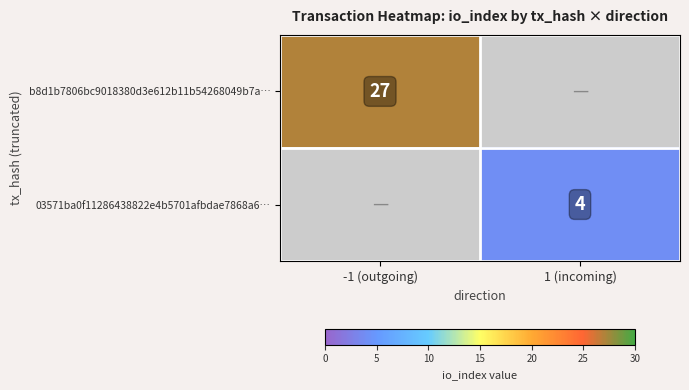

The b8d1b7806bc9018380d3e612b11b54268049b7a… series shows 38 at -1 (outgoing). True or false?

False